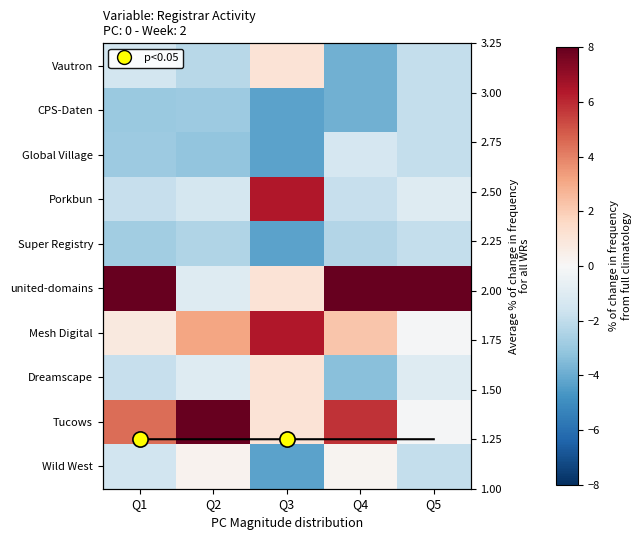

Which label corresponds to the largest value in the chart?

Q5